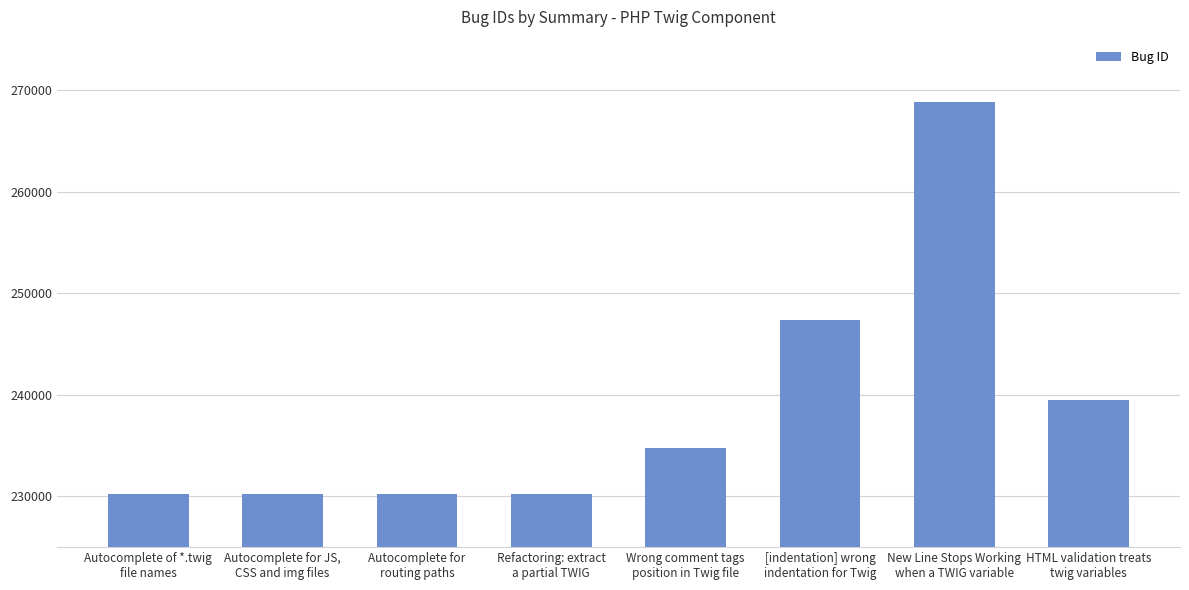

What is the maximum value shown in the chart?

268891